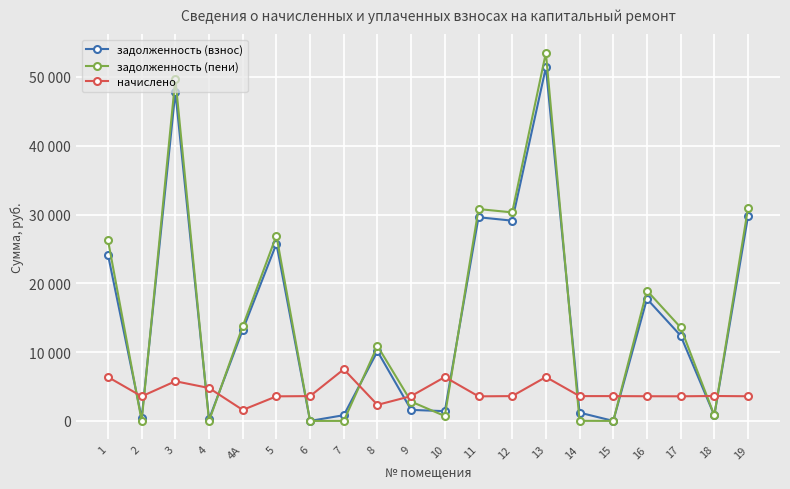

Reading left to right, list all the values displayed in this chart.

задолженность (взнос): 1=24157.1	2=396.6	3=47810.2	4=246.4	4А=13221.0	5=25747.8	6=0.0	7=832.2	8=10116.0	9=1603.2	10=1417.2	11=29605.2	12=29108.5	13=51383.5	14=1202.4	15=0.0	16=17742.3	17=12393.2	18=804.8	19=29724.7
задолженность (пени): 1=26283.5	2=0.0	3=49732.6	4=0.0	4А=13752.6	5=26938.2	6=0.0	7=0.0	8=10893.6	9=2805.6	10=708.8	11=30795.6	12=30310.9	13=53509.9	14=12.4	15=0.0	16=18937.5	17=13586.0	18=804.8	19=30919.9
начислено: 1=6379.2	2=3571.2	3=5767.2	4=4784.4	4А=1594.8	5=3571.2	6=3607.2	7=7509.6	8=2332.8	9=3607.2	10=6379.2	11=3571.2	12=3607.2	13=6379.2	14=3607.2	15=3607.2	16=3585.6	17=3578.4	18=3621.6	19=3585.6